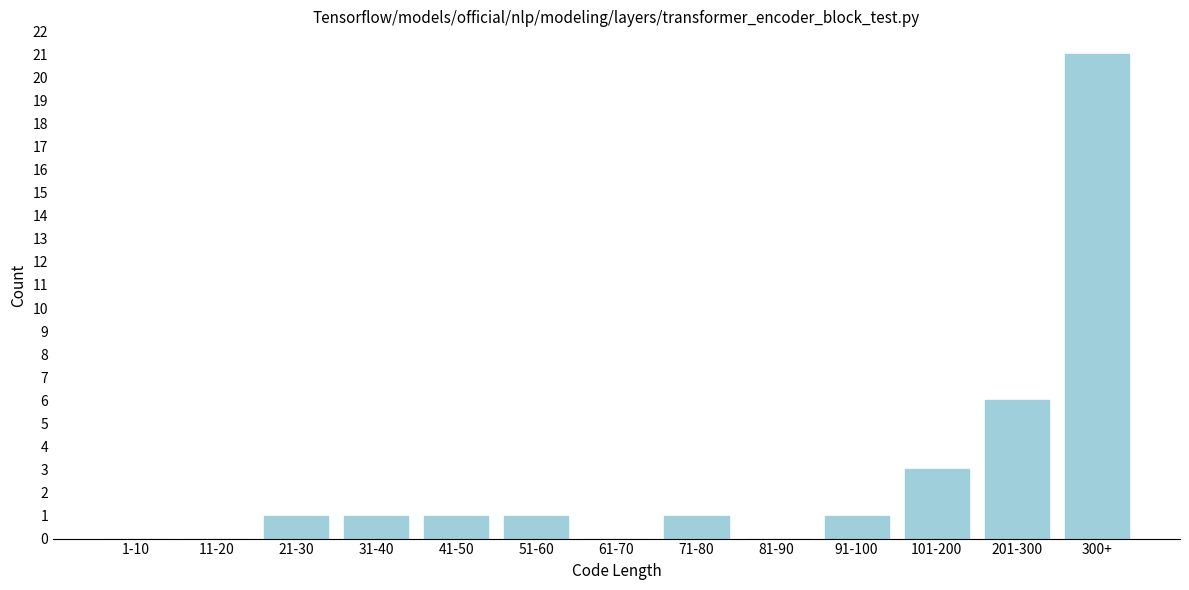

Reading right to left, transcribe all the data shown in this chart.

300+=21	201-300=6	101-200=3	91-100=1	81-90=0	71-80=1	61-70=0	51-60=1	41-50=1	31-40=1	21-30=1	11-20=0	1-10=0